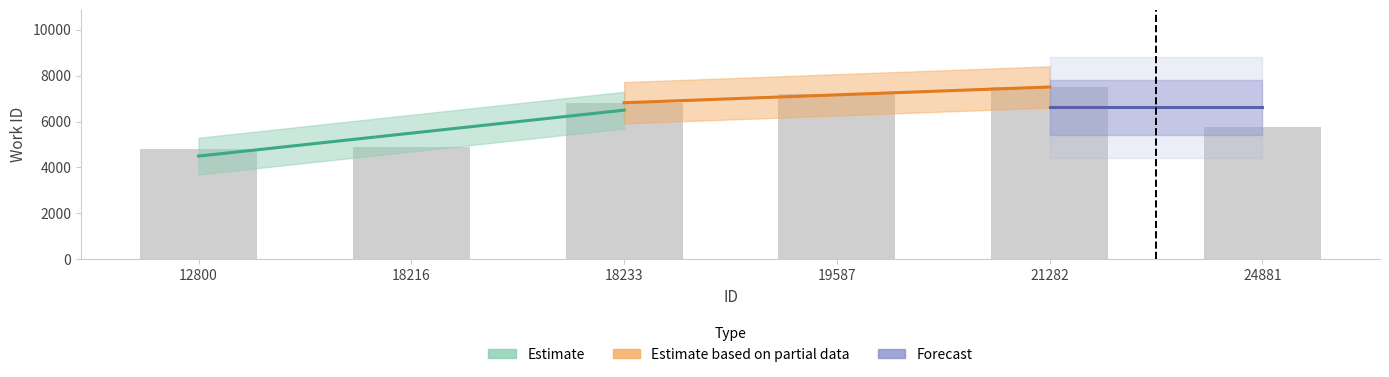

List the labels in order of value, smallest first.

12800, 18216, 24881, 18233, 19587, 21282